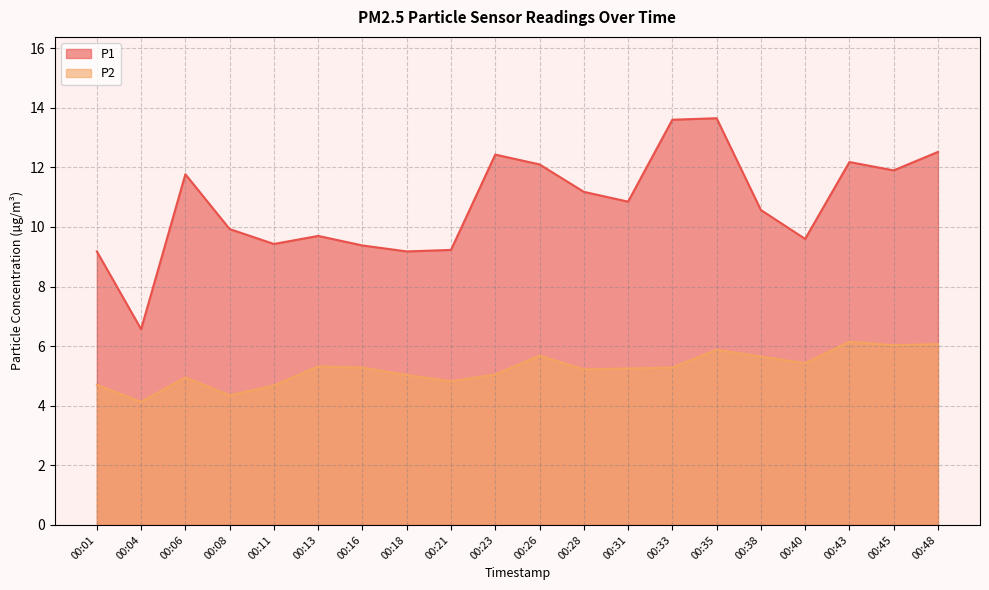

What is the value of the P1 point at the 11th from the left?

12.1